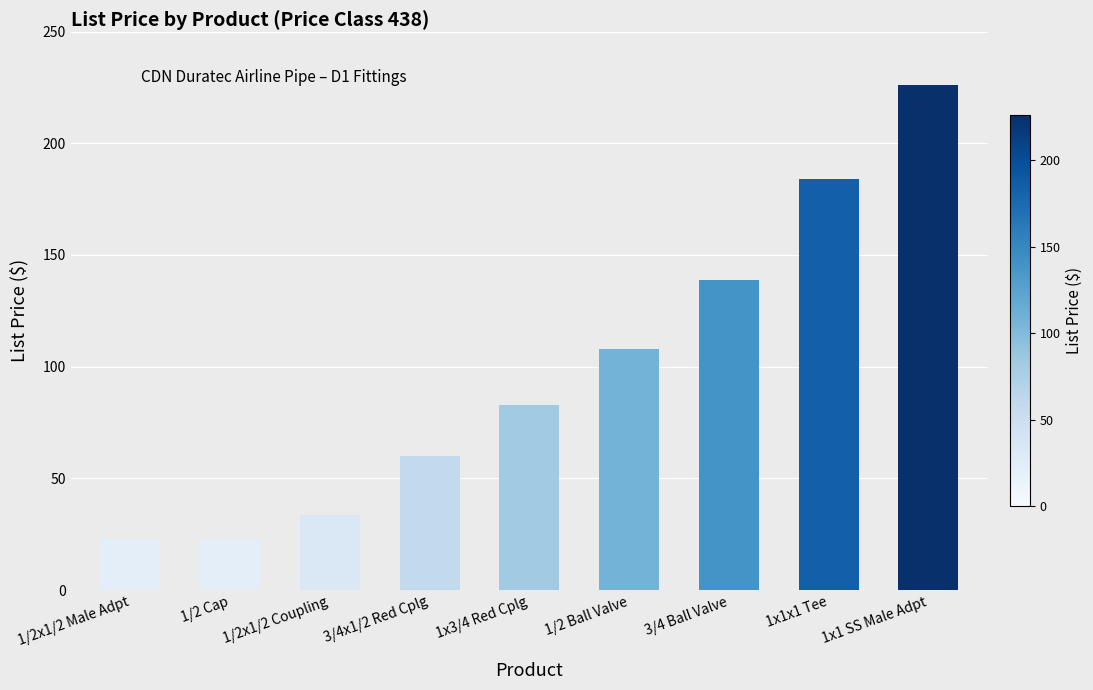

Which category has the highest value across all series?

1x1 SS Male Adpt